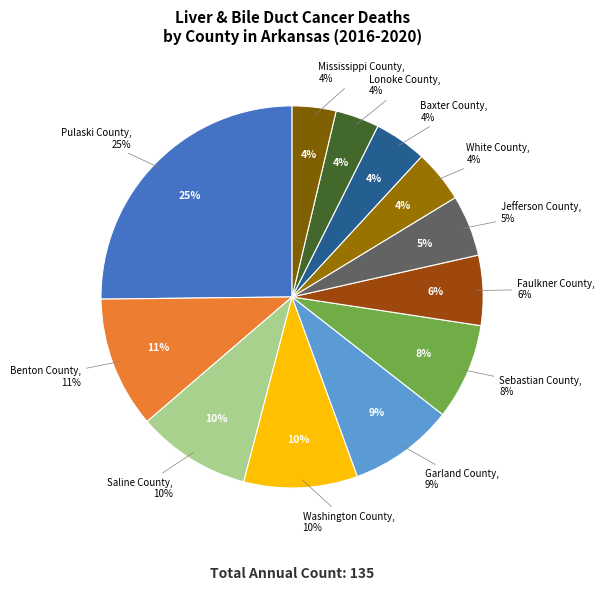

Do Pulaski County and Washington County together represent more than half of the pie?

No